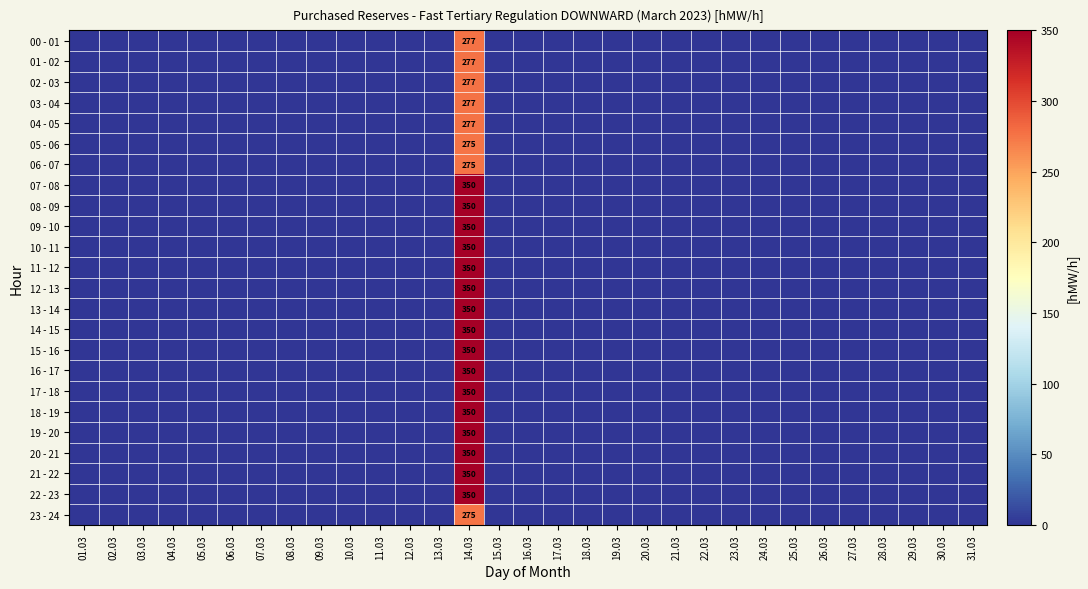

What is the spread (max minus min) of values at 14.03?

75